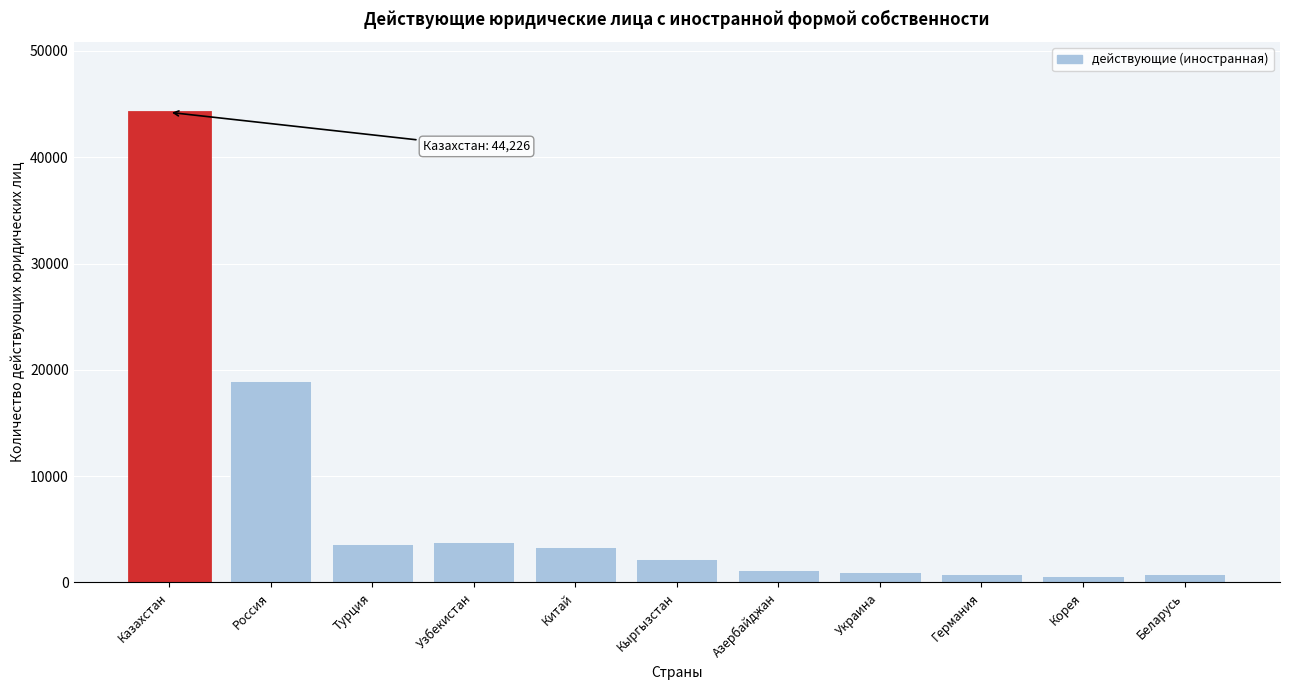

What is the average value?

7312